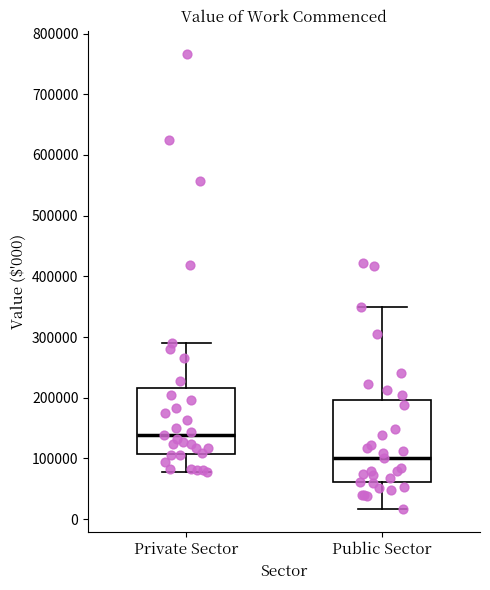

Which box's median line is the highest?

Private Sector